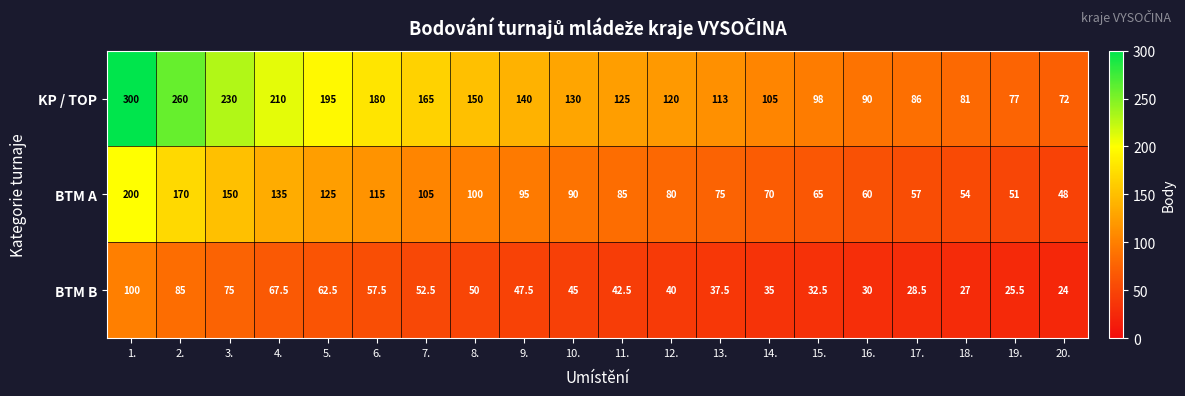

True or false: BTM A has a value of 279.7 at 2..

False